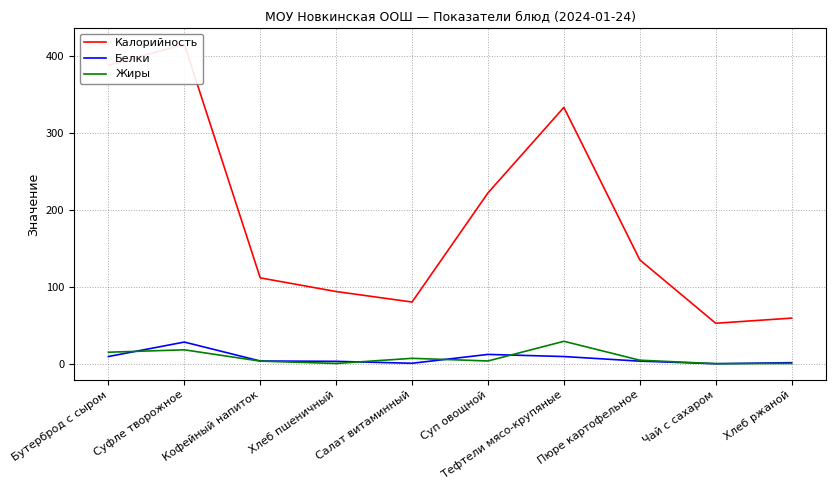

Is the value of Калорийность at Кофейный напиток greater than the value of Белки at Салат витаминный?

Yes